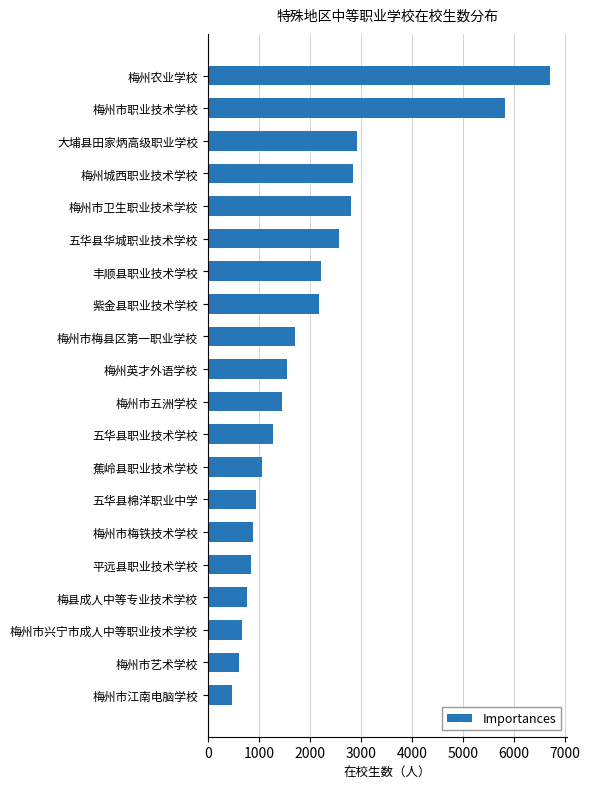

Between 蕉岭县职业技术学校 and 平远县职业技术学校, which is larger?

蕉岭县职业技术学校